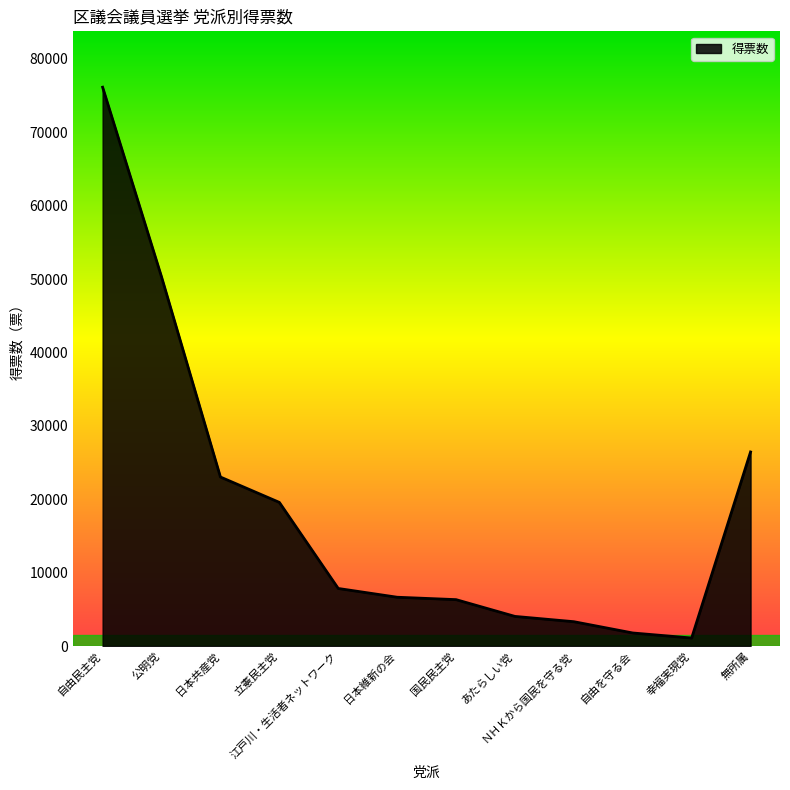

Read the value at 公明党.

50313.8